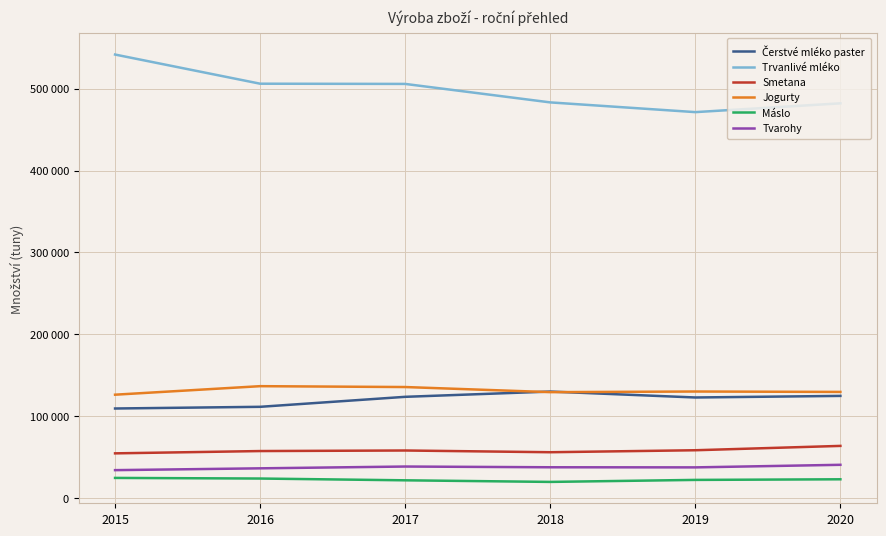

Does the chart display data point markers on the line(s)?

No